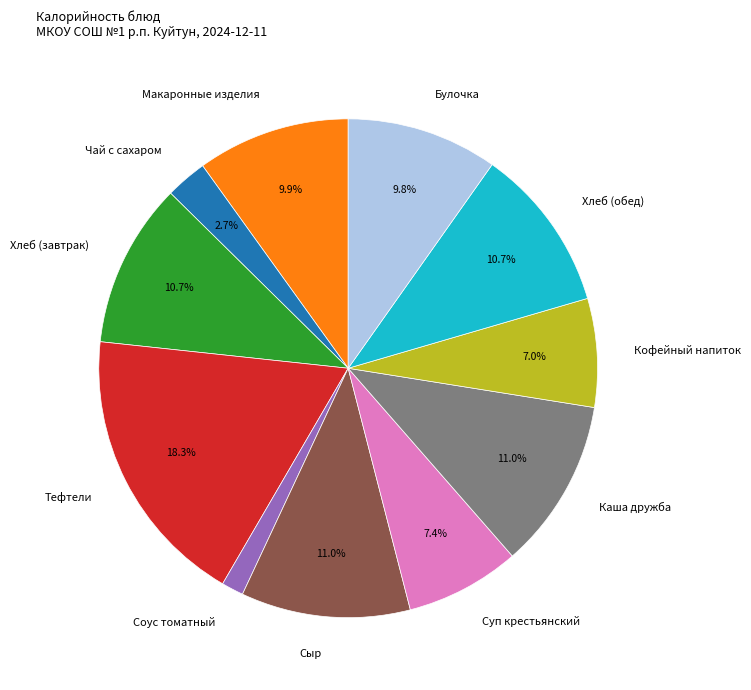

True or false: Тефтели accounts for 18% of the total.

True